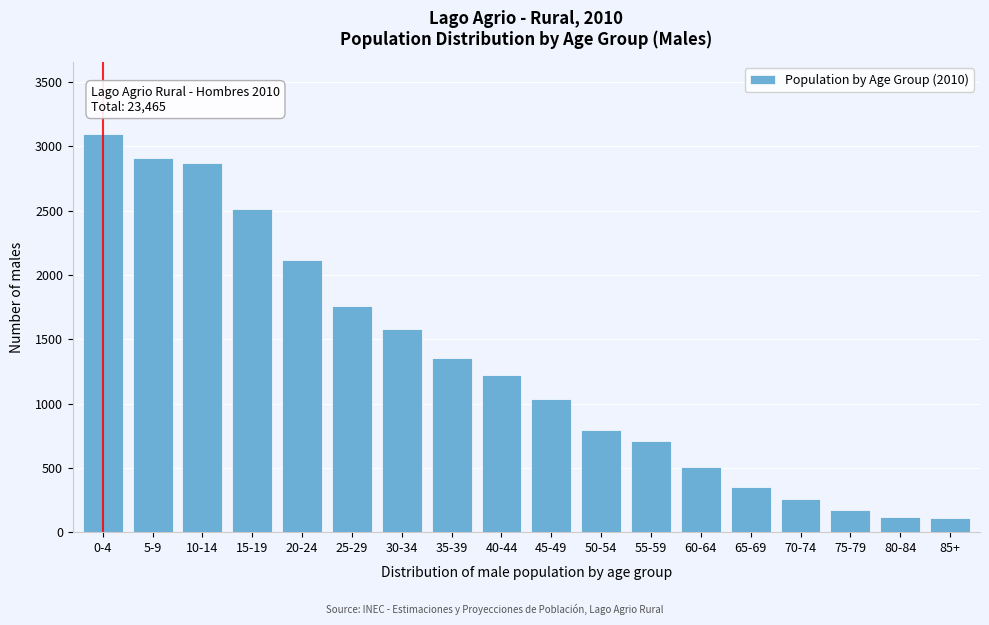

What is the difference between the second highest and minimum values?

2798